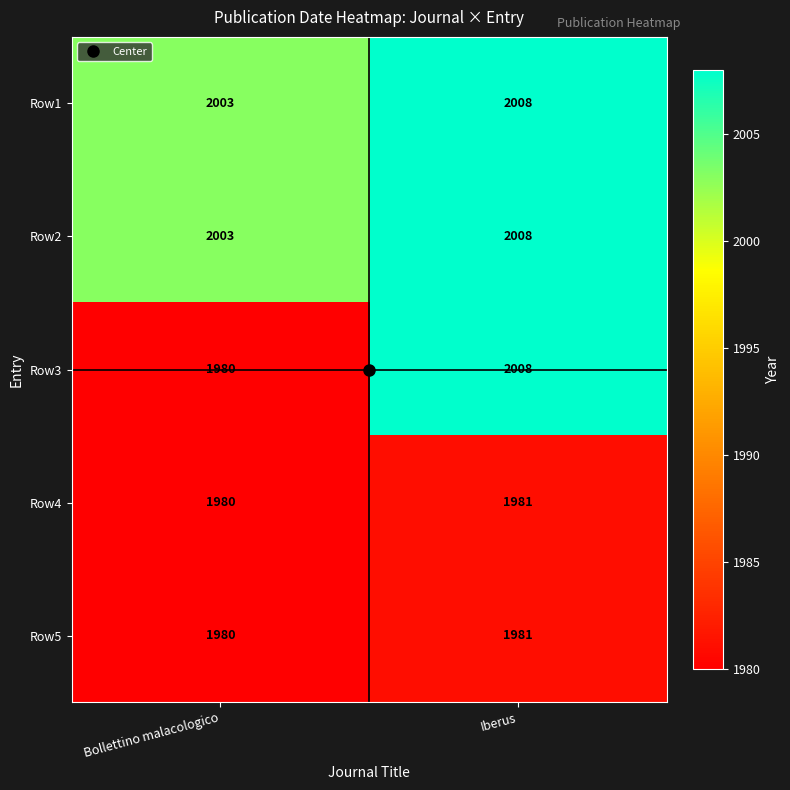

What is the average value of the Row2 series?

2006